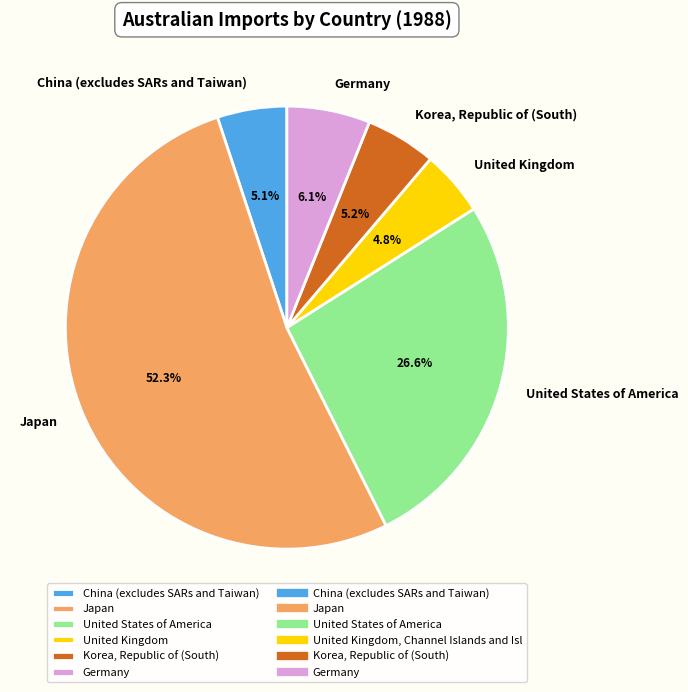

Which slice is the largest?

Japan